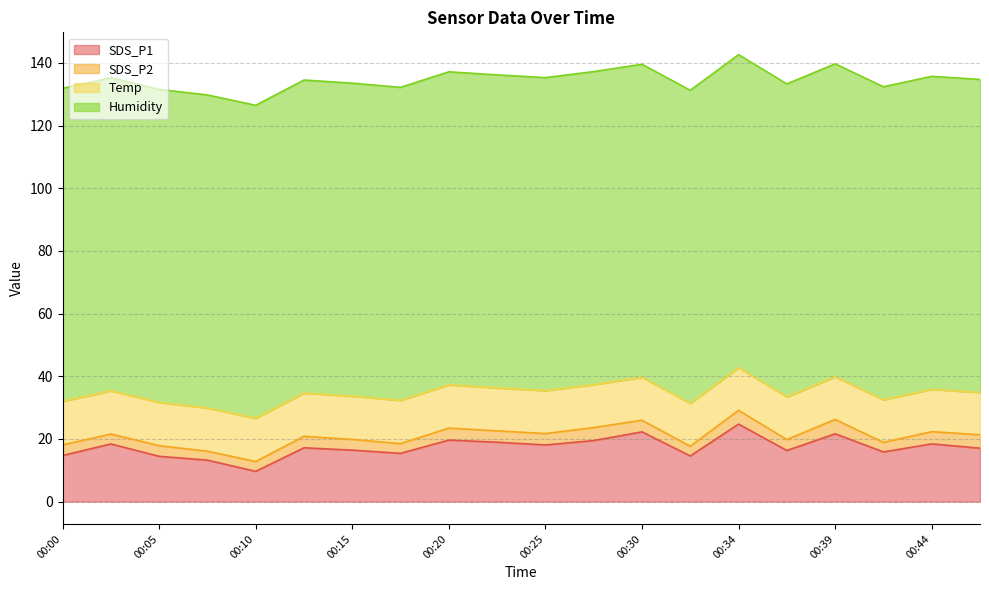

True or false: SDS_P2 has a value of 3.0 at 00:42.

True